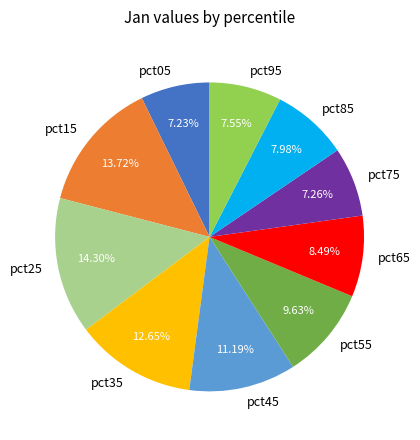

Is it true that pct05 is 1% of the pie?

False